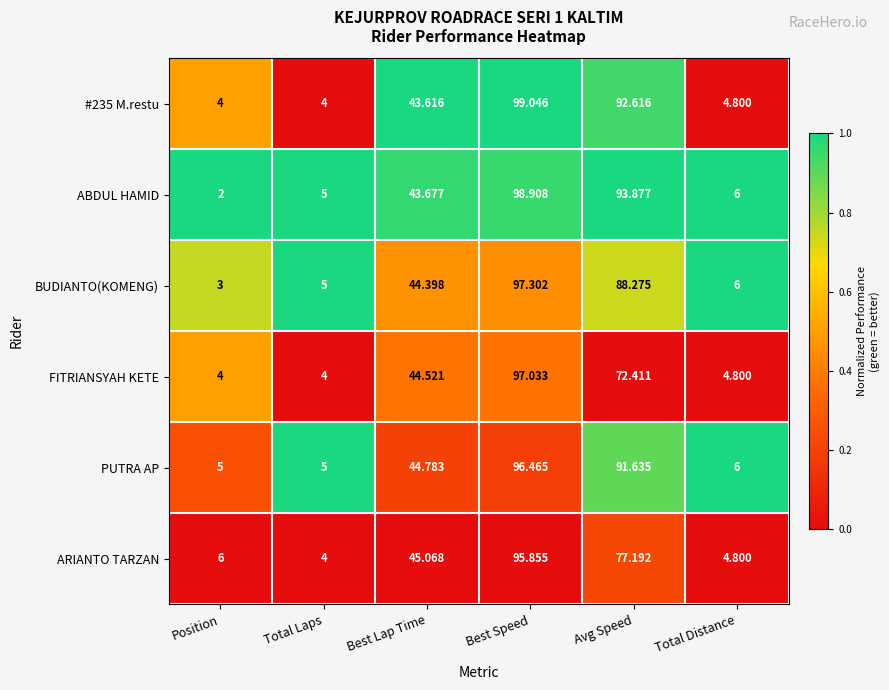

Which series has the largest total across all categories?

ABDUL HAMID